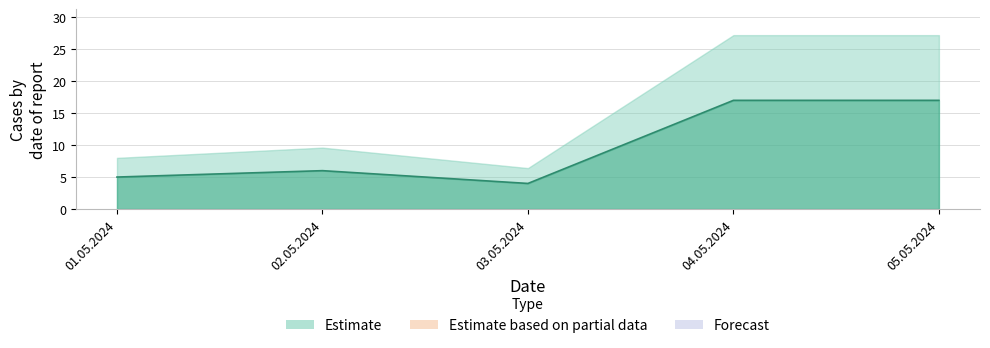

Count the number of data series in this chart.

1